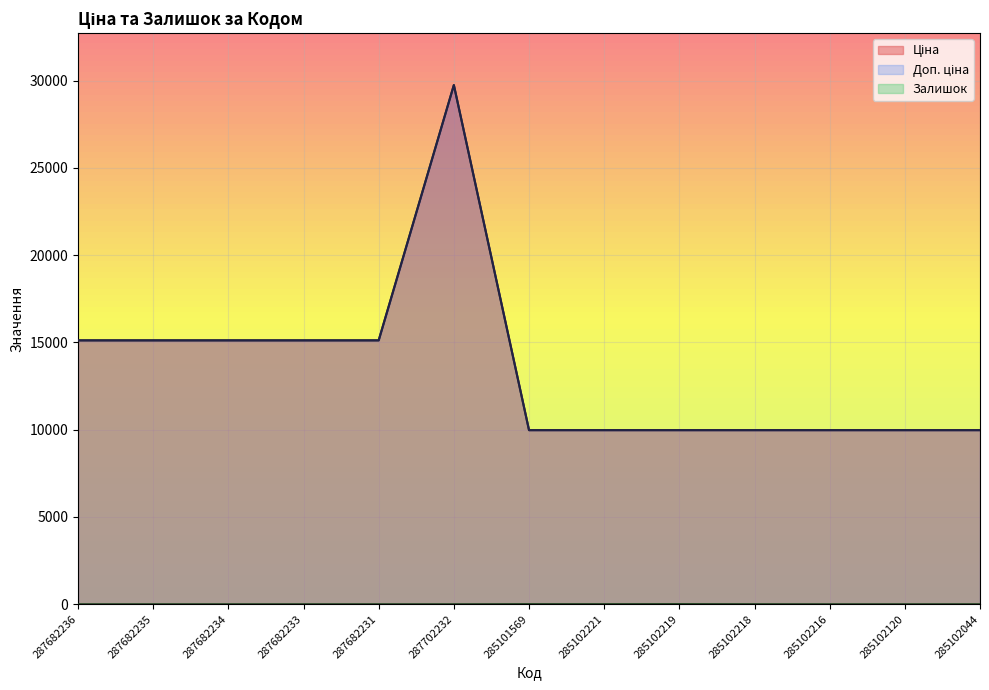

What is the maximum value shown in the chart?

29747.2